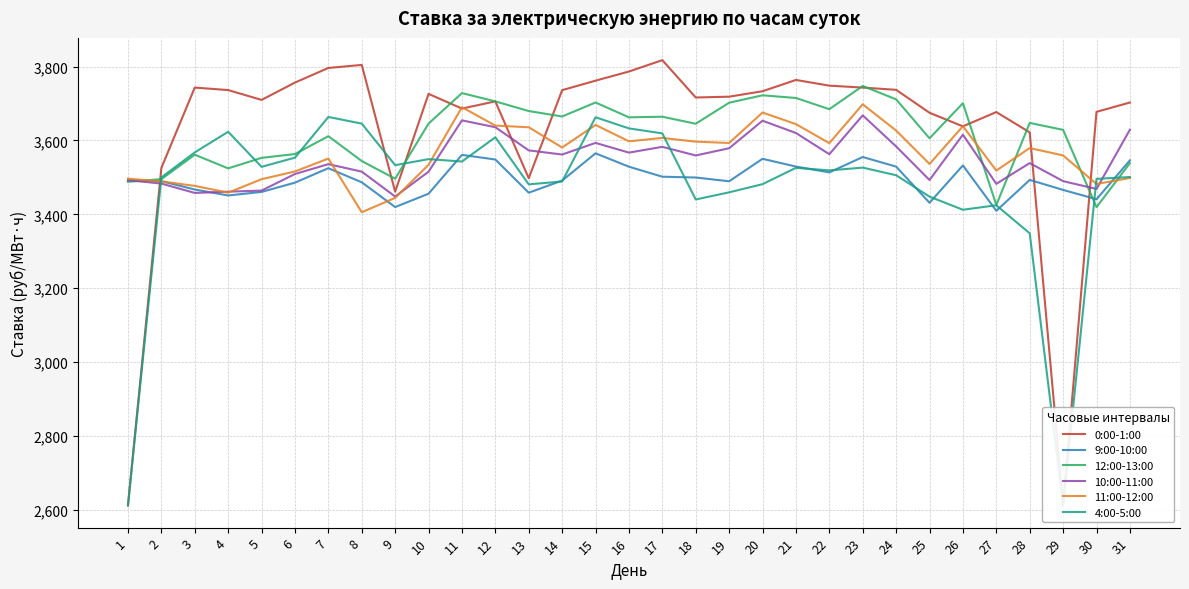

Which series changed the most between 10 and 26?

4:00-5:00